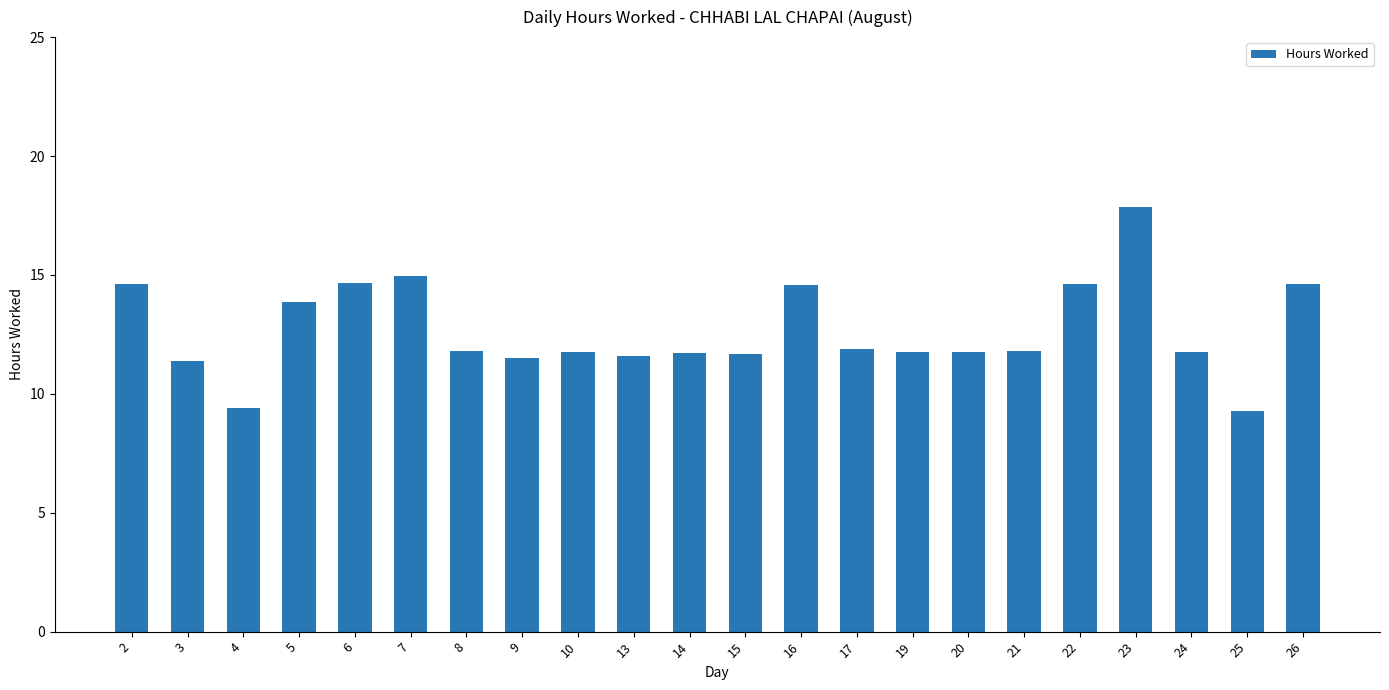

What is the difference between the maximum and minimum values?

8.6